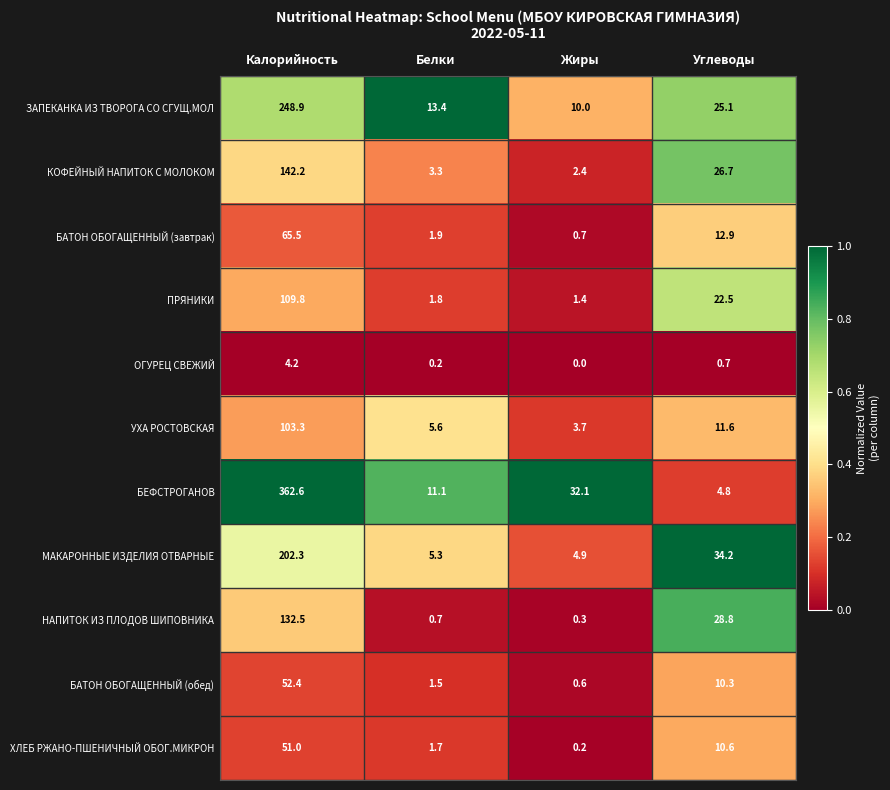

The value of БЕФСТРОГАНОВ at Белки is 7.0. True or false?

False